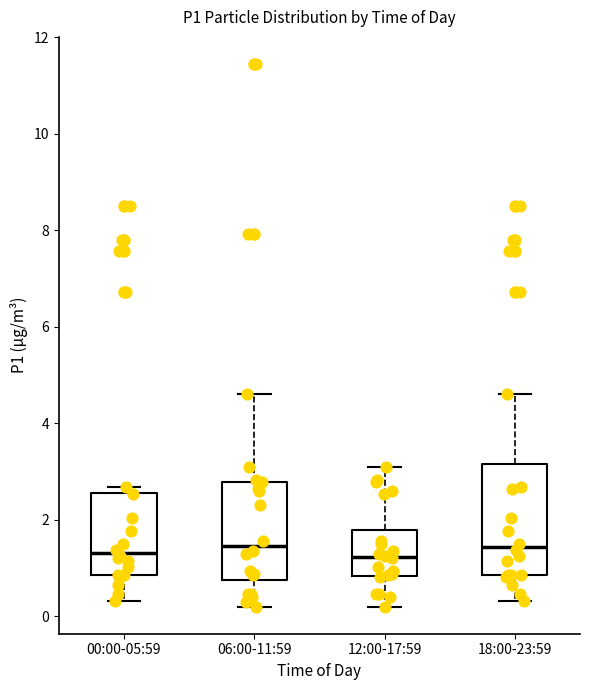

Where does the lower whisker of the box for 12:00-17:59 end on the y-axis? The values are not printed on the chart, so give them approximately, as read against the axis.

0.2